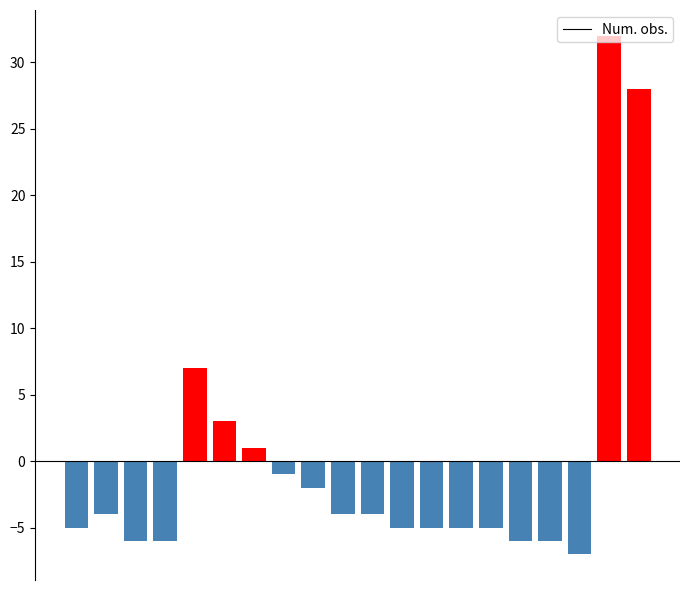

Rank the categories by value from lowest to highest.

Large Long-horn, Green-veined White, Holly Blue, Dark-barred Tortrix, Common Wave, Common Heath, Small Engrailed, Purple Thorn, Clouded Border, Barred Umber, Pale-shouldered Brocade, Brown Rustic, Scalloped Hazel, Common White Wave, Red-green Carpet, Flame Carpet, Garden Grass-veneer, Lesser Swallow Prominent, Straw Dot, Large Yellow Underwing